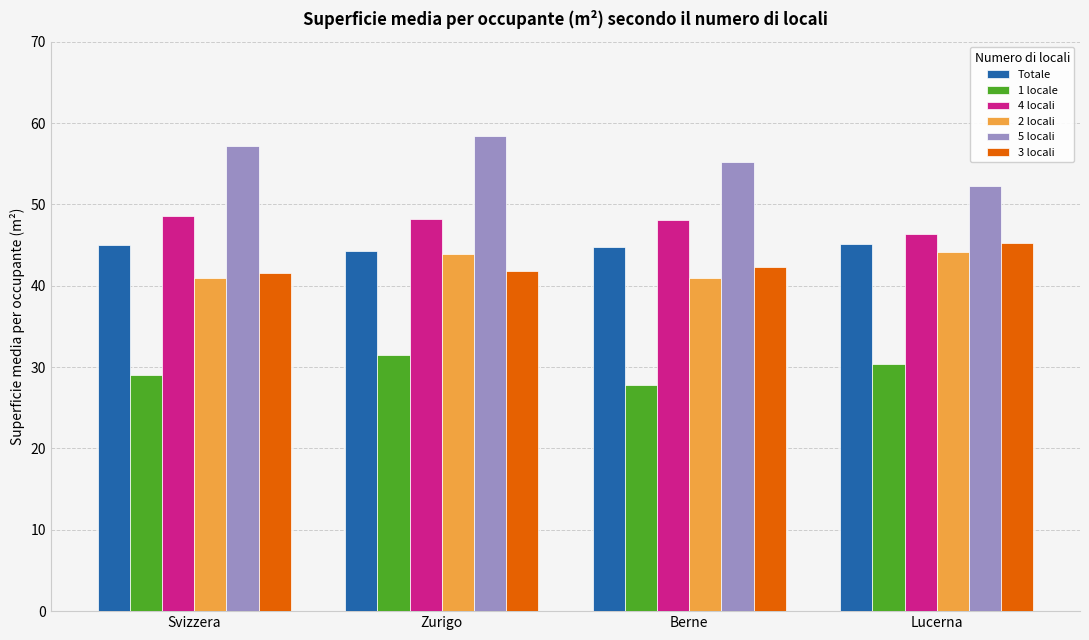

What is the spread (max minus min) of values at Svizzera?

28.2